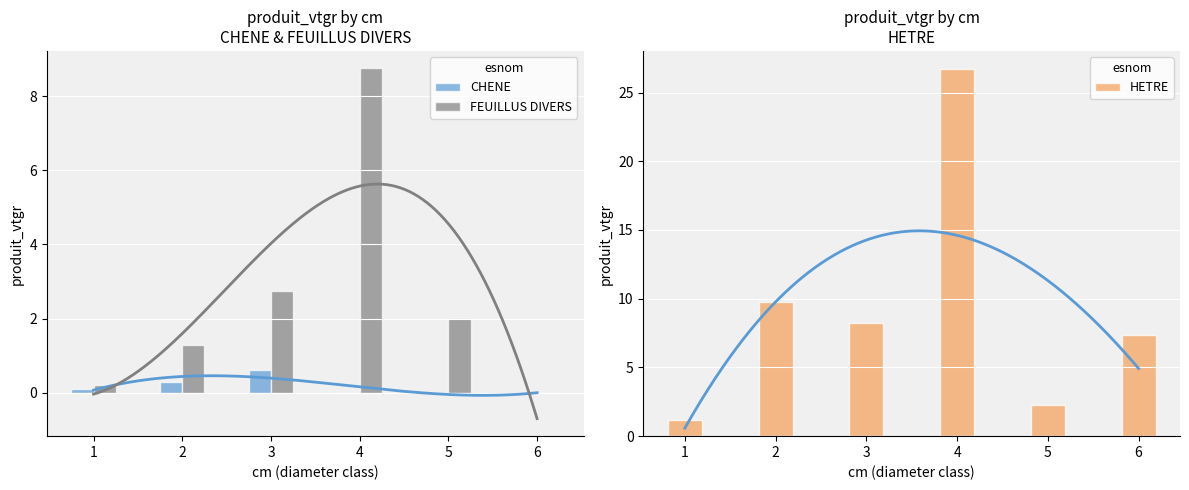

The HETRE series shows 2.2 at 5. True or false?

True